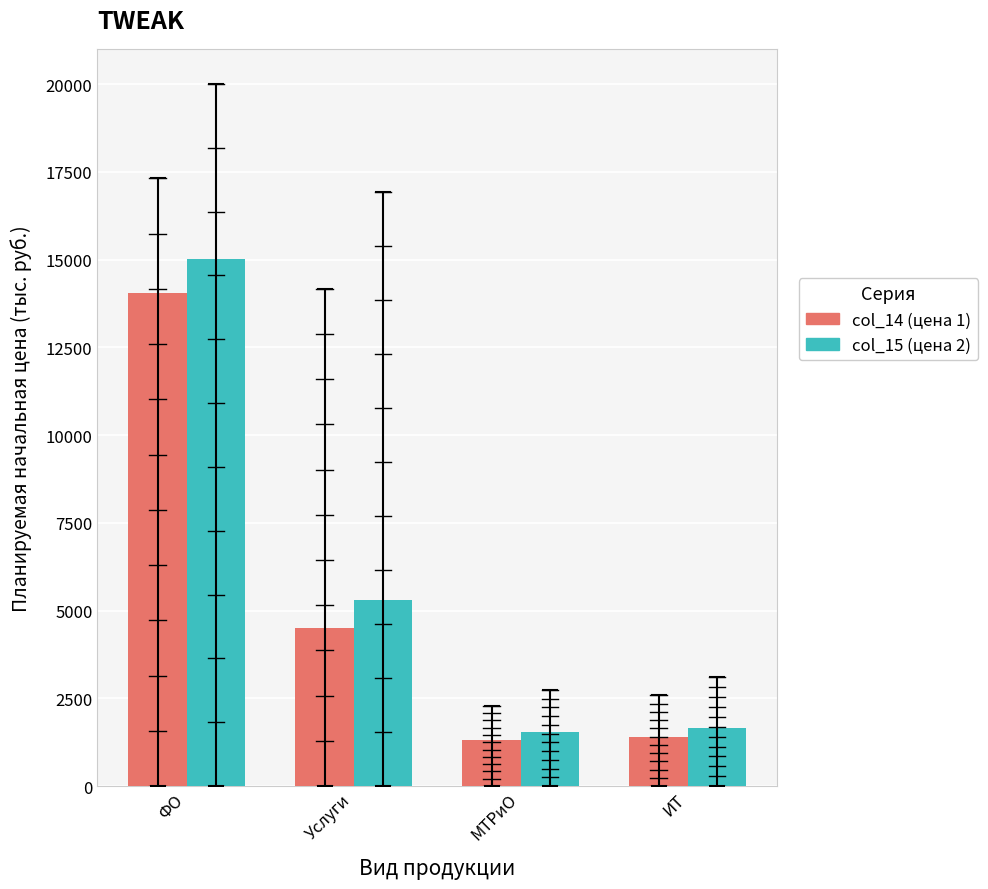

What are all the series names shown in the legend?

col_14 (цена 1), col_15 (цена 2)